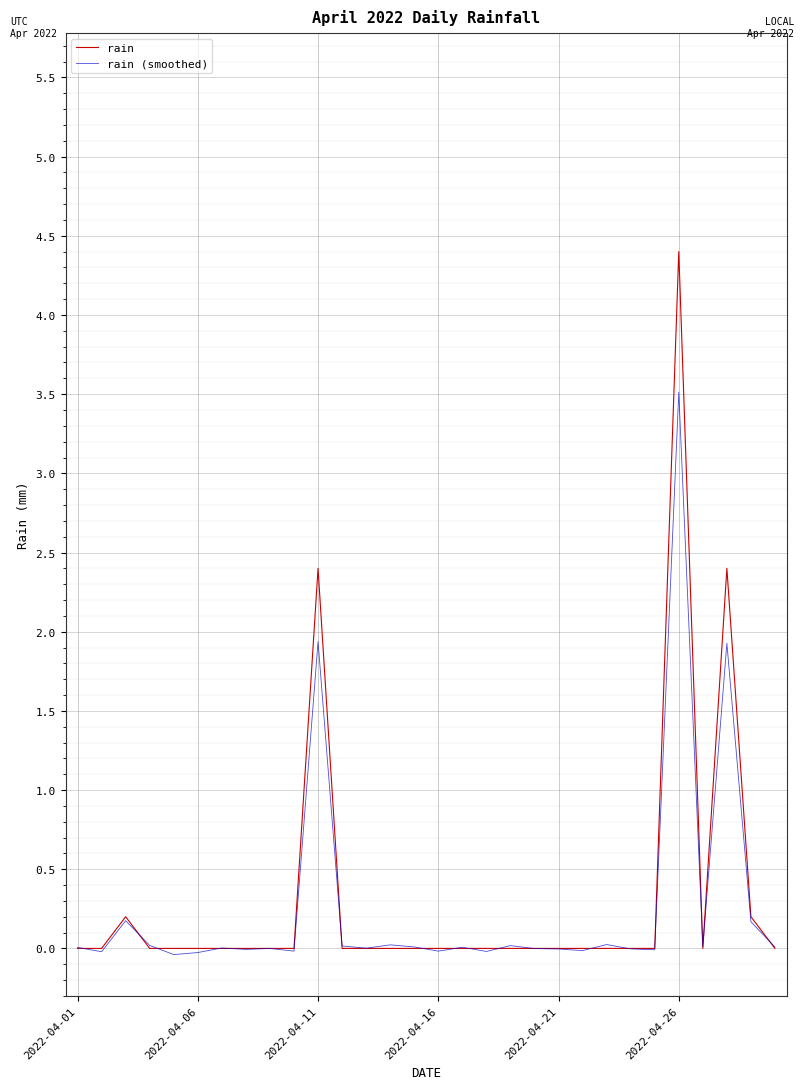

What is the average value of the rain series?

0.3